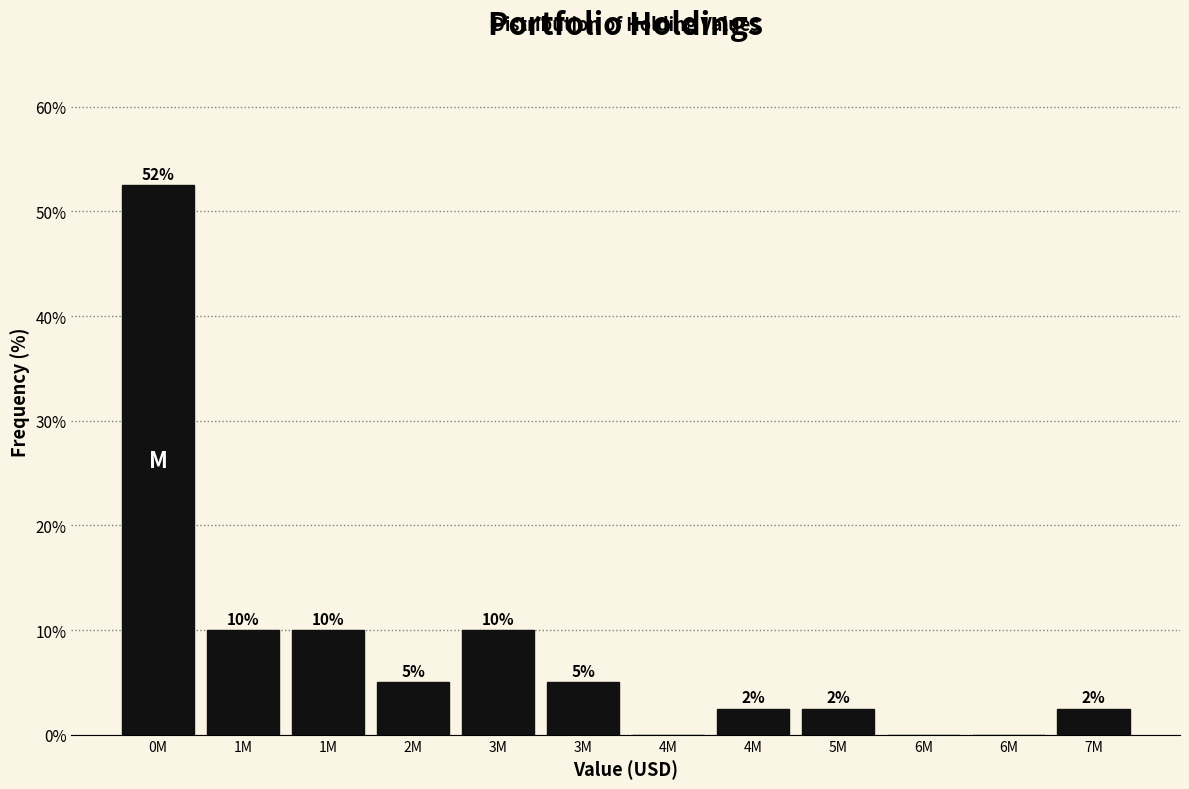

Are the bars horizontal?

No